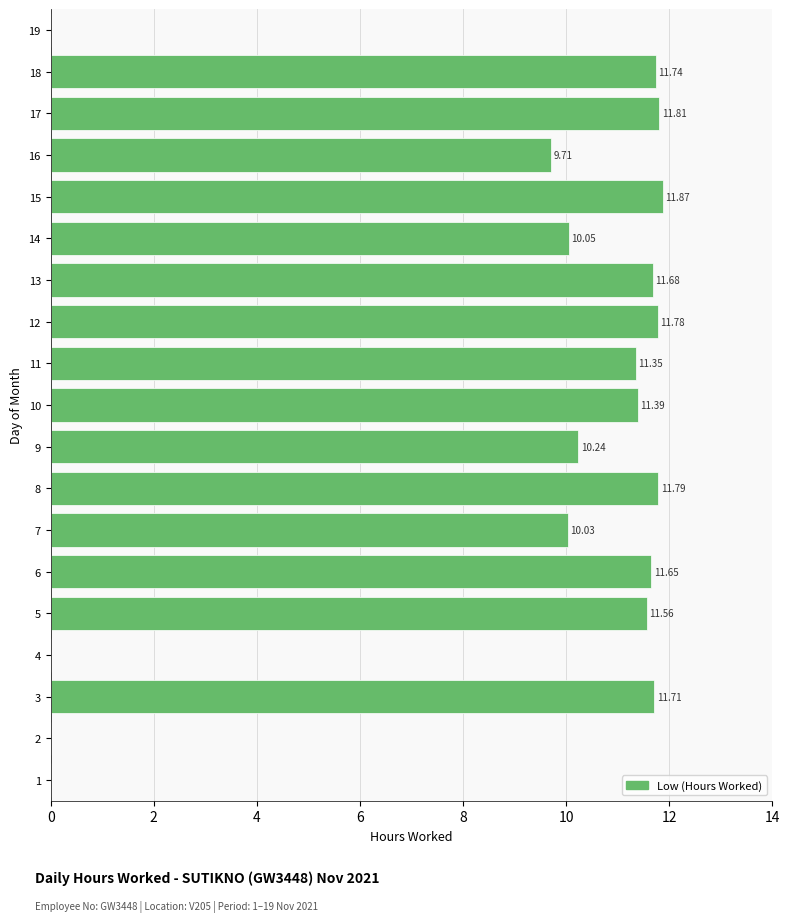

Are the bars horizontal?

Yes